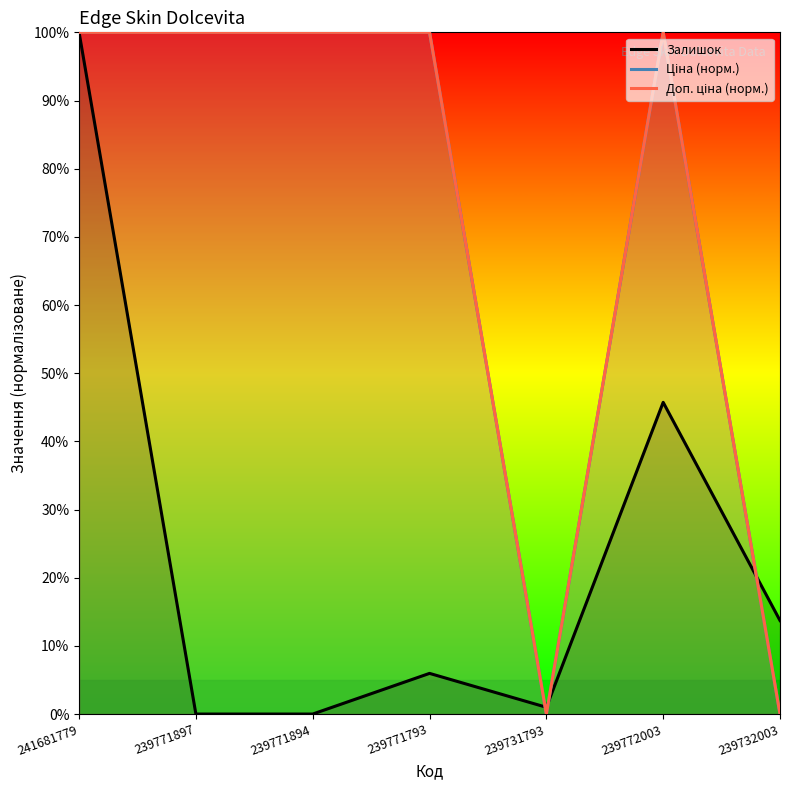

How many interior local valleys does the Ціна (норм.) series have?

1